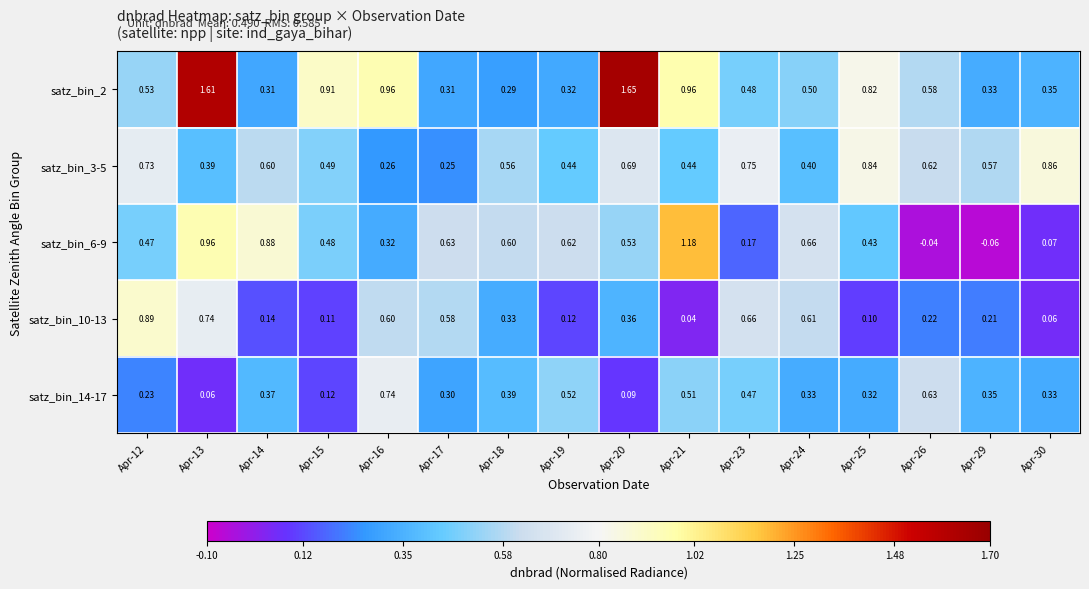

How many negative values does the satz_bin_6-9 series have?

2